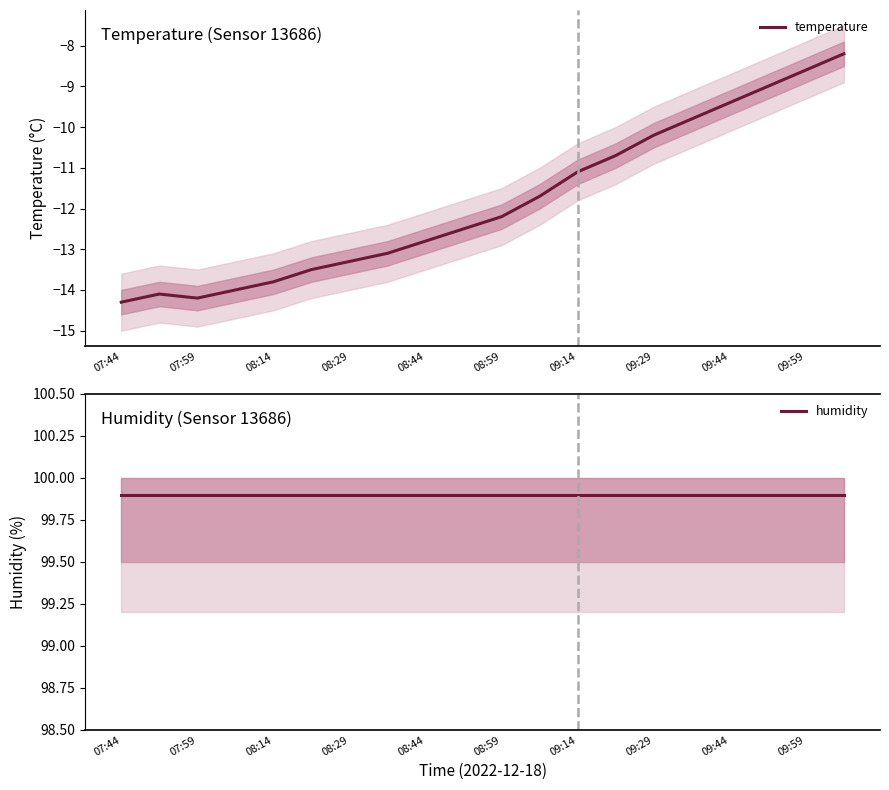

What is the difference between the temperature values at 08:29 and 09:29?

3.1